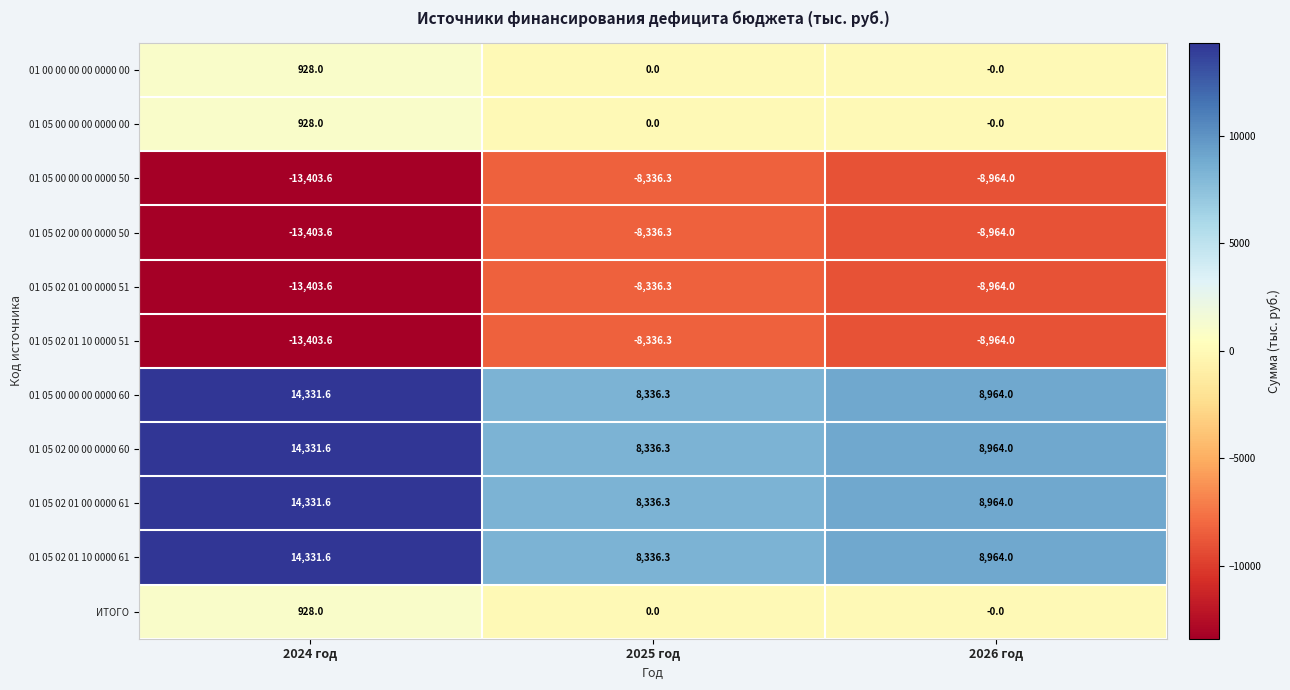

At which category is the sum across all series the highest?

2024 год